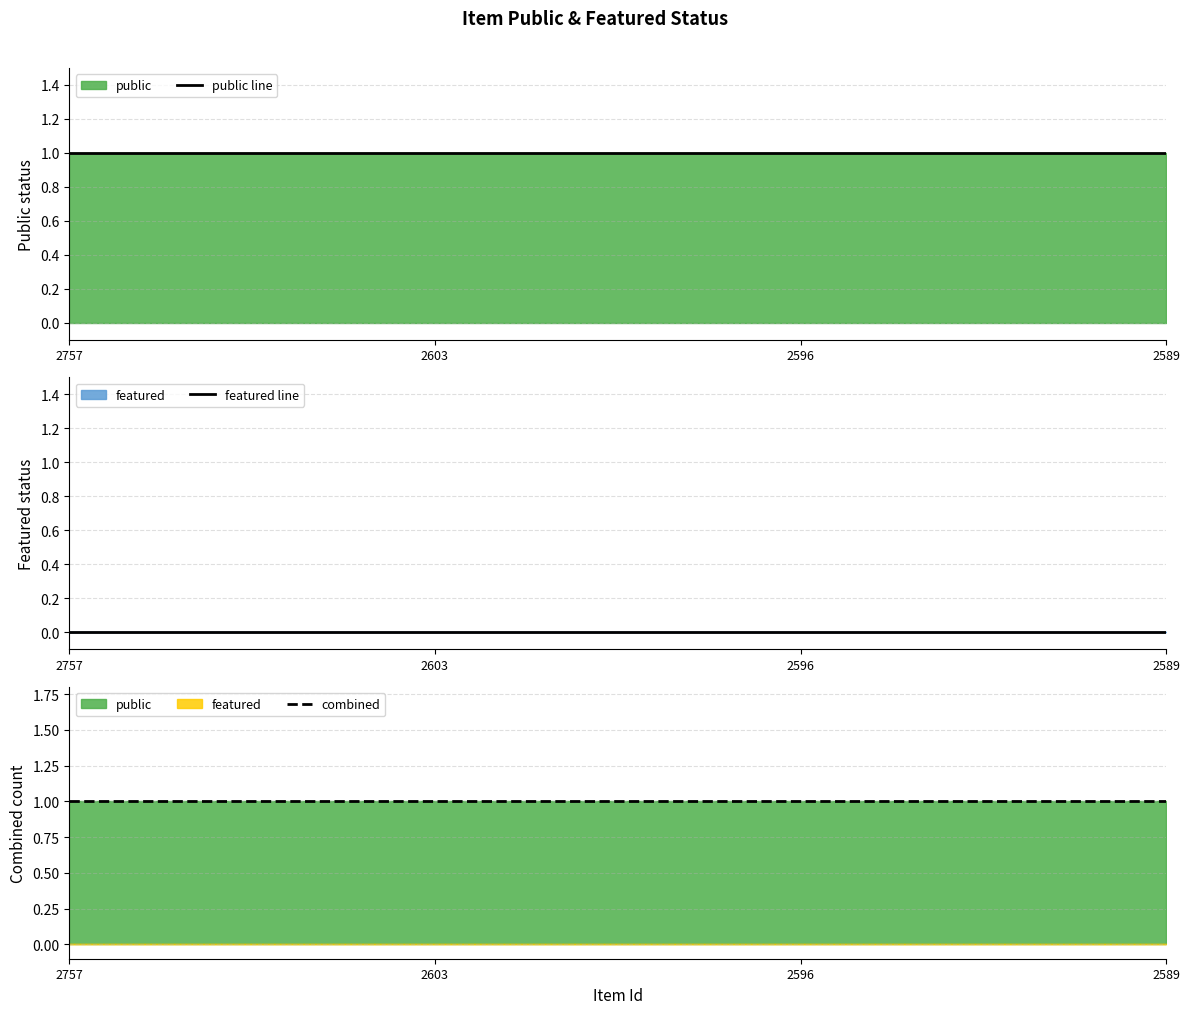

Between 2596 and 2589, which is larger?

2596